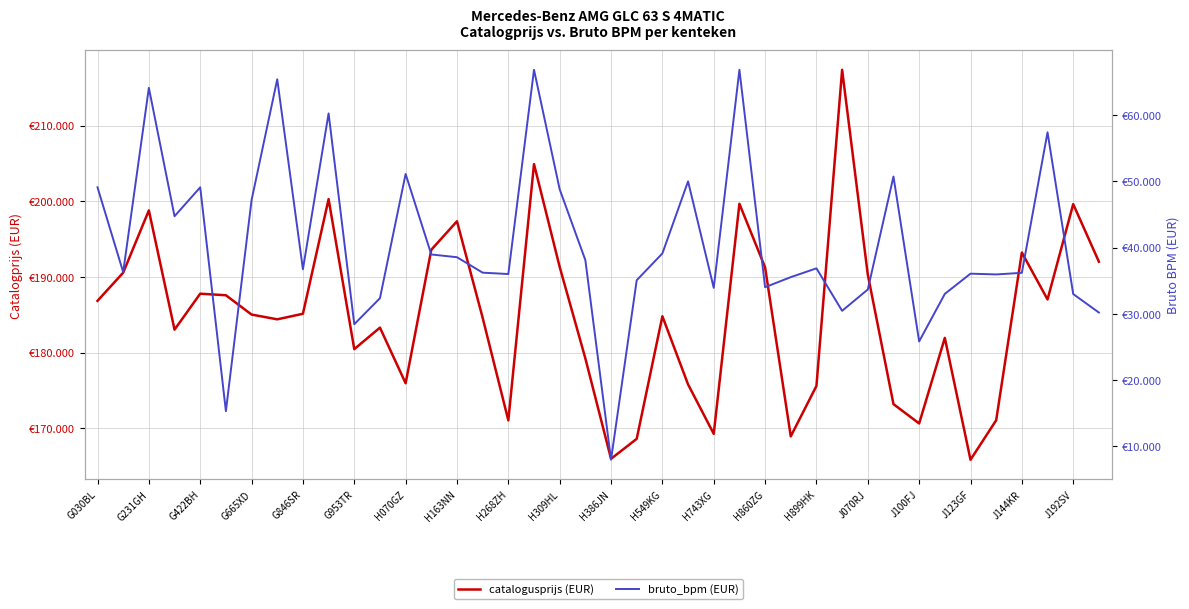

Does the chart have visible grid lines?

Yes